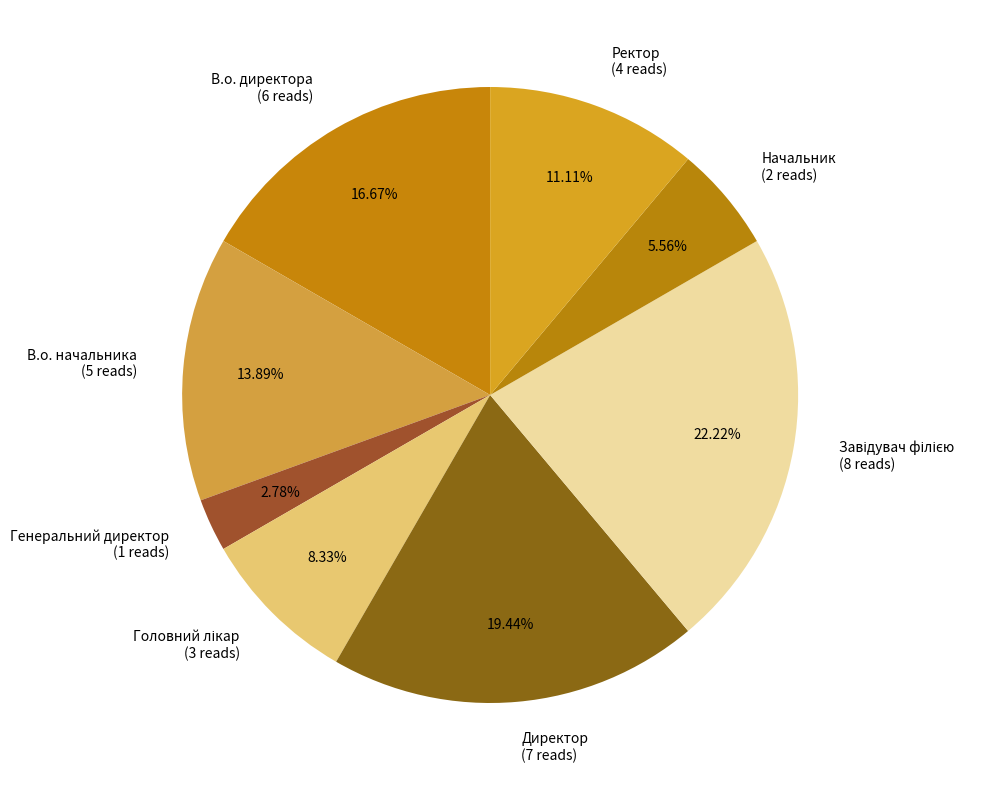

Does Начальник (2 reads) represent more than half of the total?

No